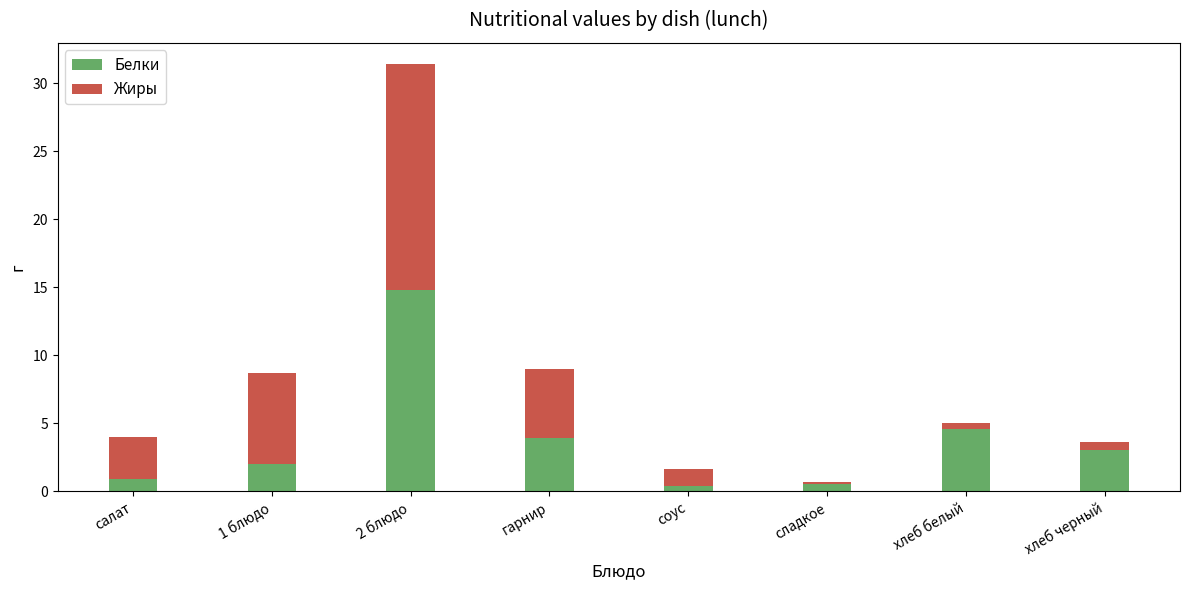

What is the highest value of the Белки series?

14.8